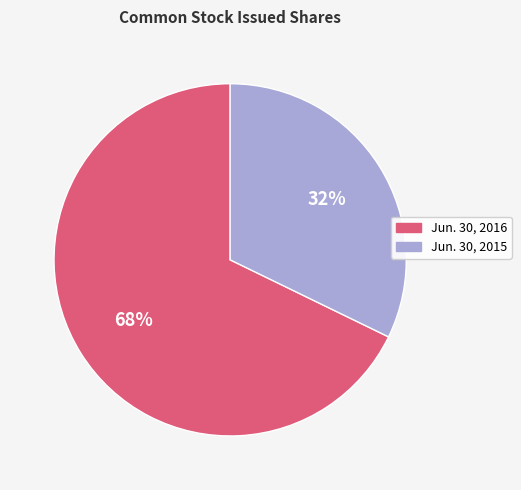

To the nearest percent, what percentage of the pie is Jun. 30, 2015?

32%